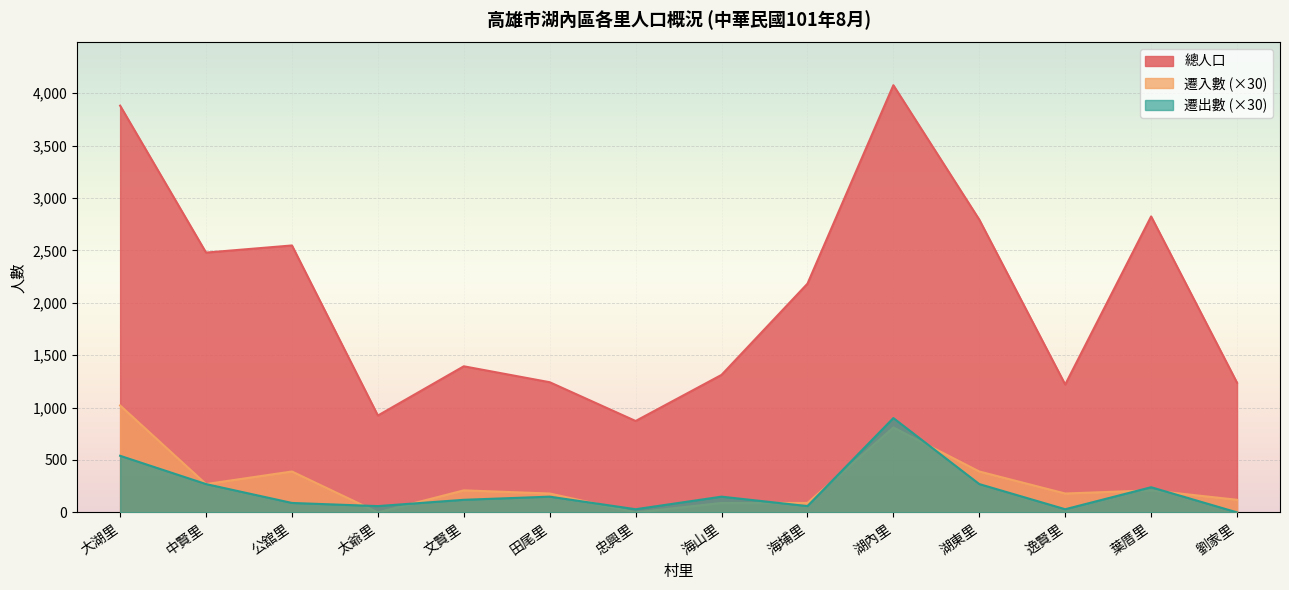

At which category does 總人口 reach its first local peak?

公舘里